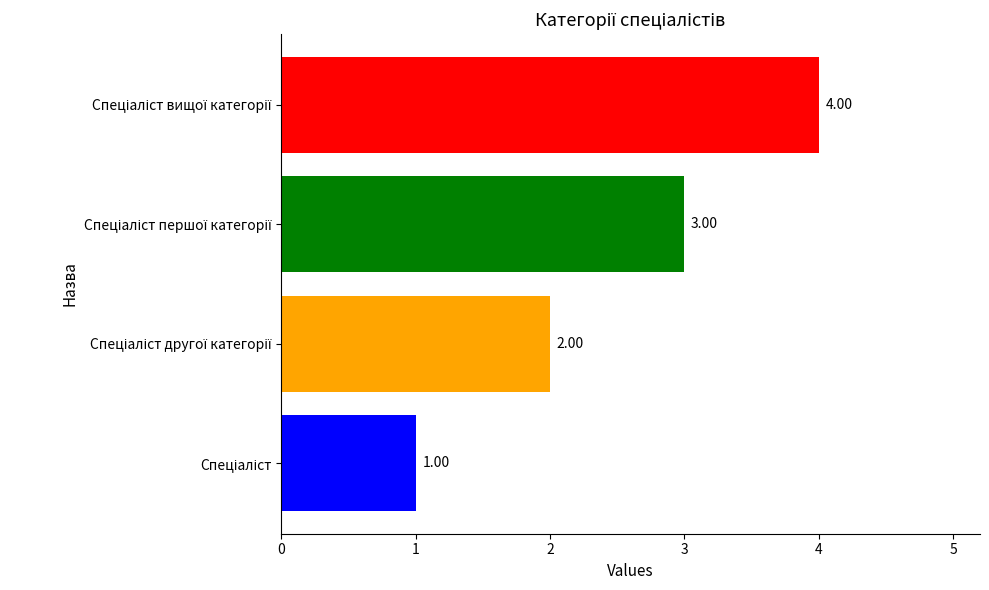

What is the difference between the maximum and minimum values?

3